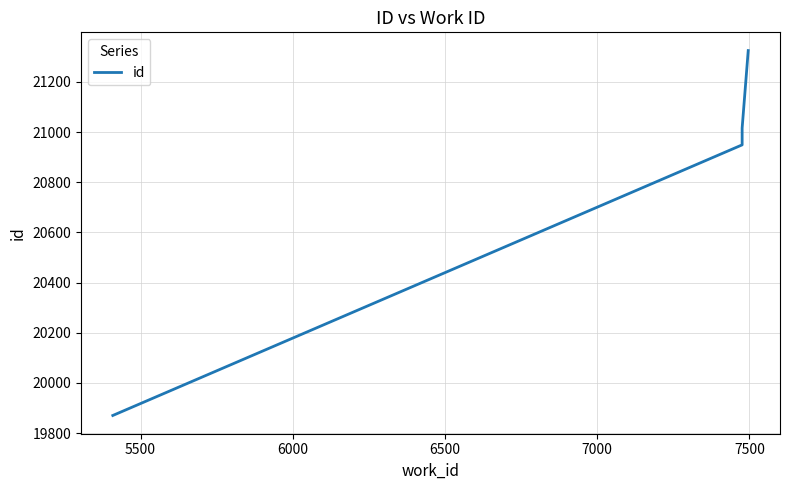

How many values exceed 20994?

3